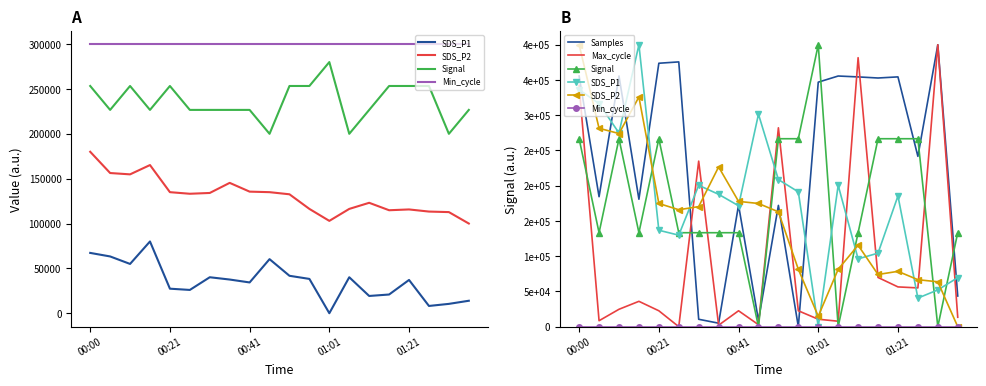

Which series has the largest range (max minus min)?

Samples